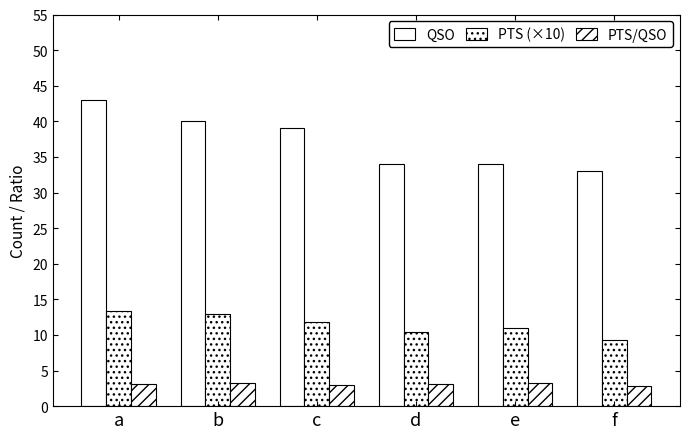

How many categories are shown in the chart?

6